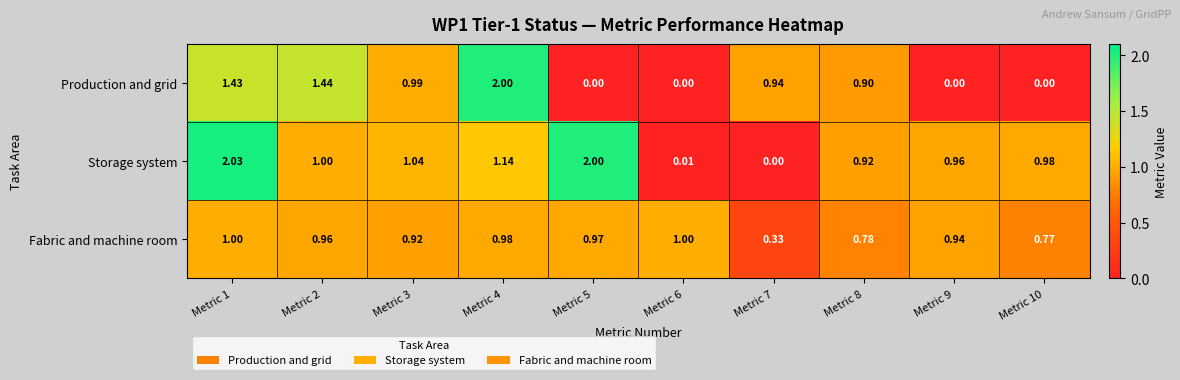

Between Metric 6 and Metric 7, which series saw the biggest shift?

Production and grid